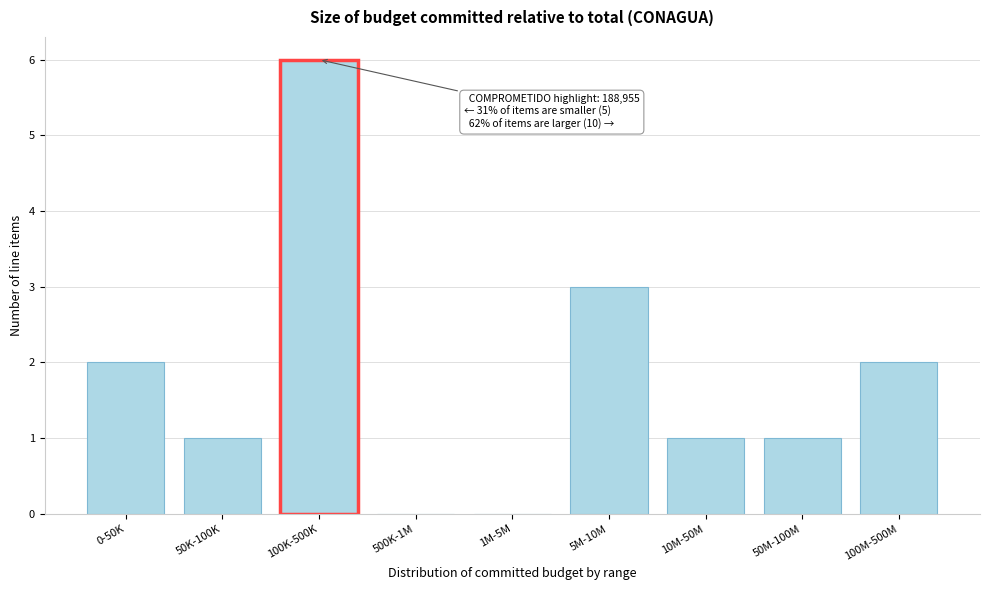

Reading left to right, list all the values displayed in this chart.

0-50K=2	50K-100K=1	100K-500K=6	500K-1M=0	1M-5M=0	5M-10M=3	10M-50M=1	50M-100M=1	100M-500M=2